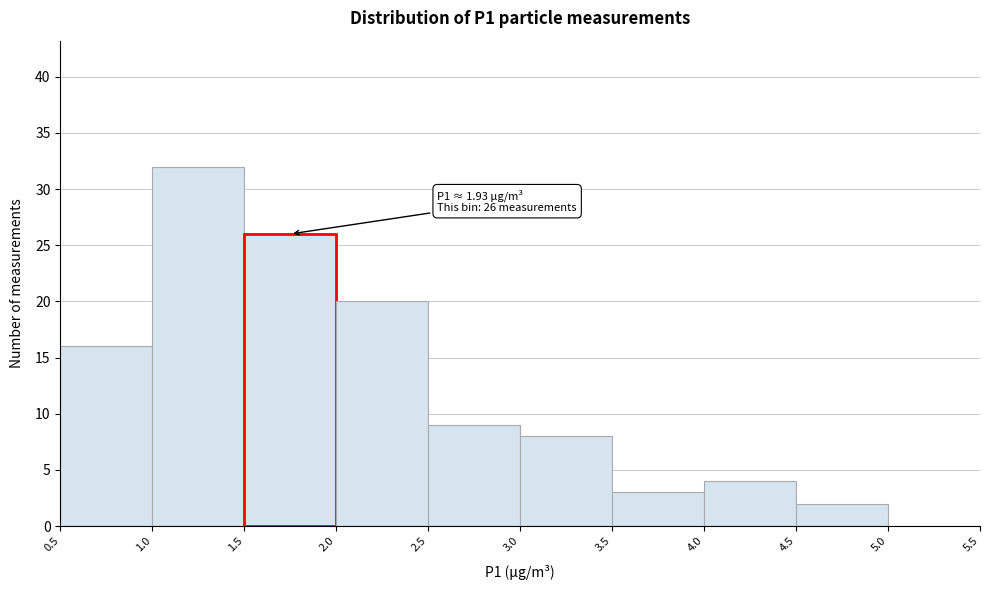

Over which range of the x-axis is the bar tallest?

1.0 to 1.5